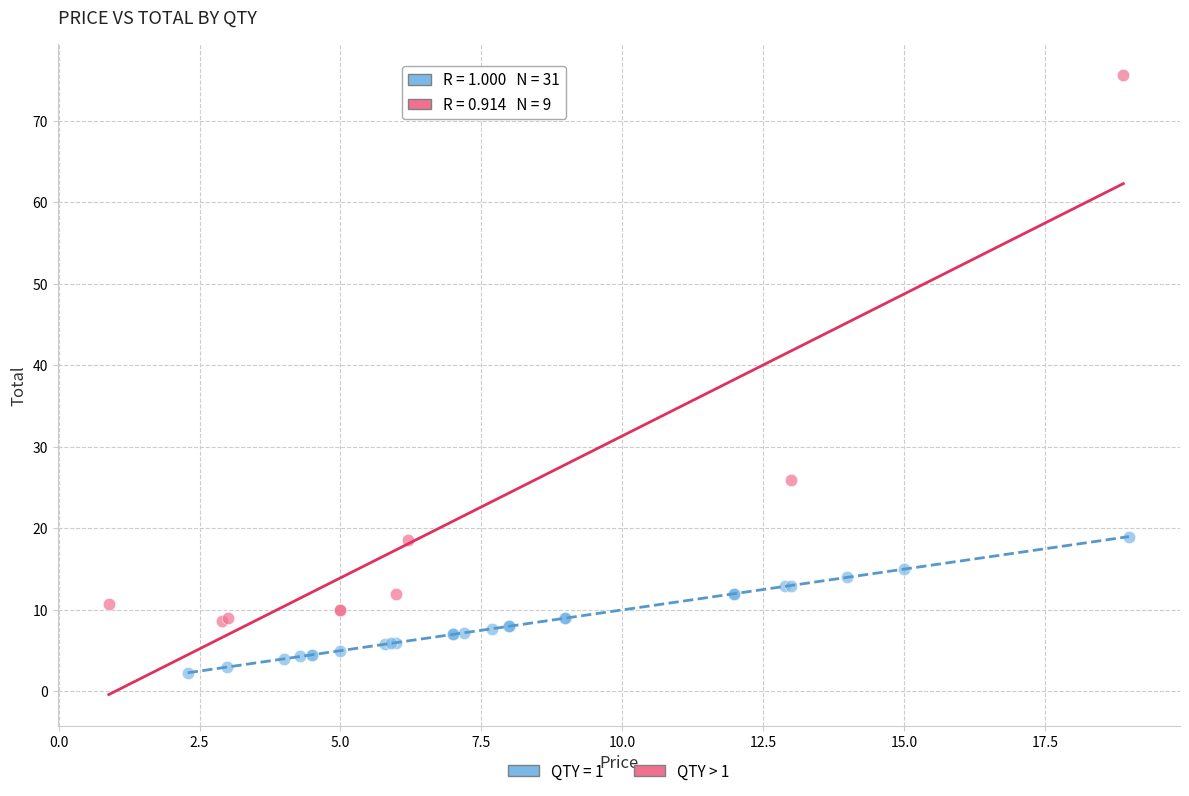

Which series contains the highest Y value?

QTY > 1